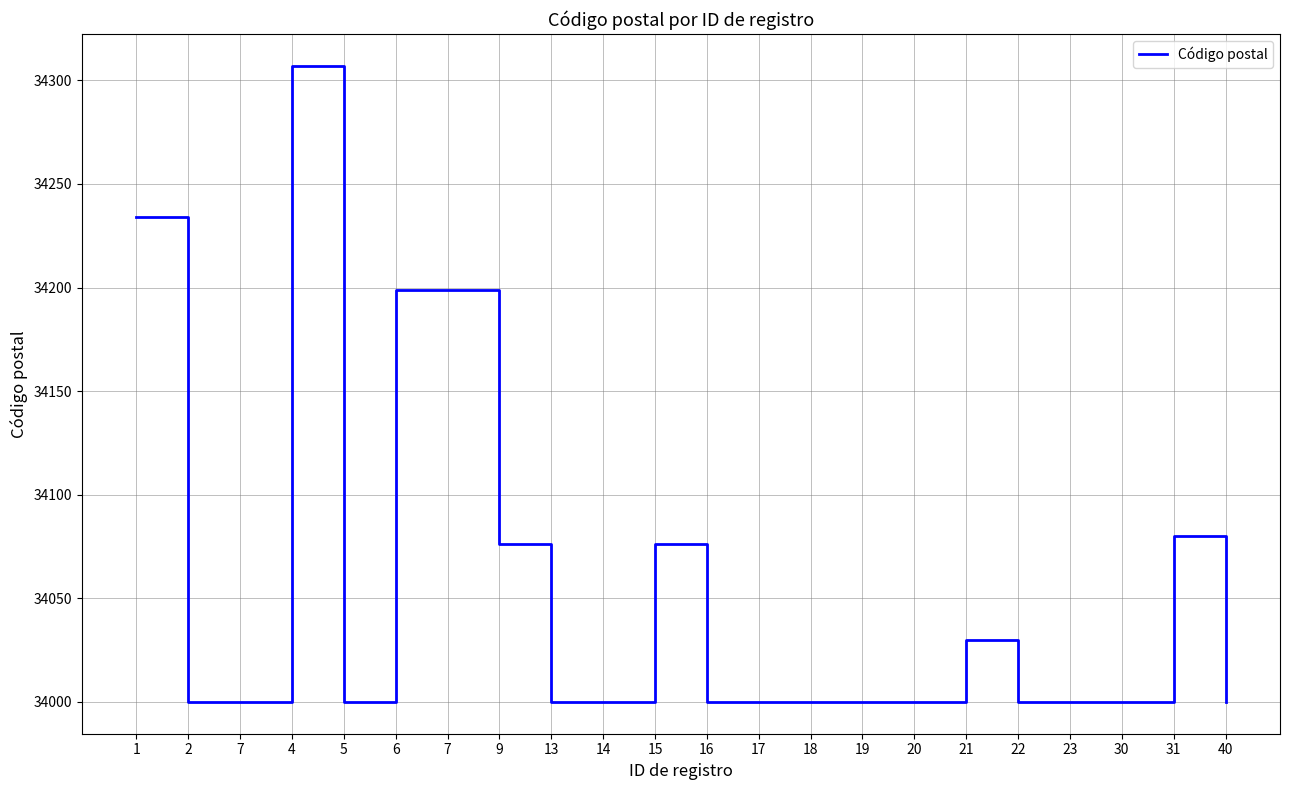

Does the chart have visible grid lines?

Yes